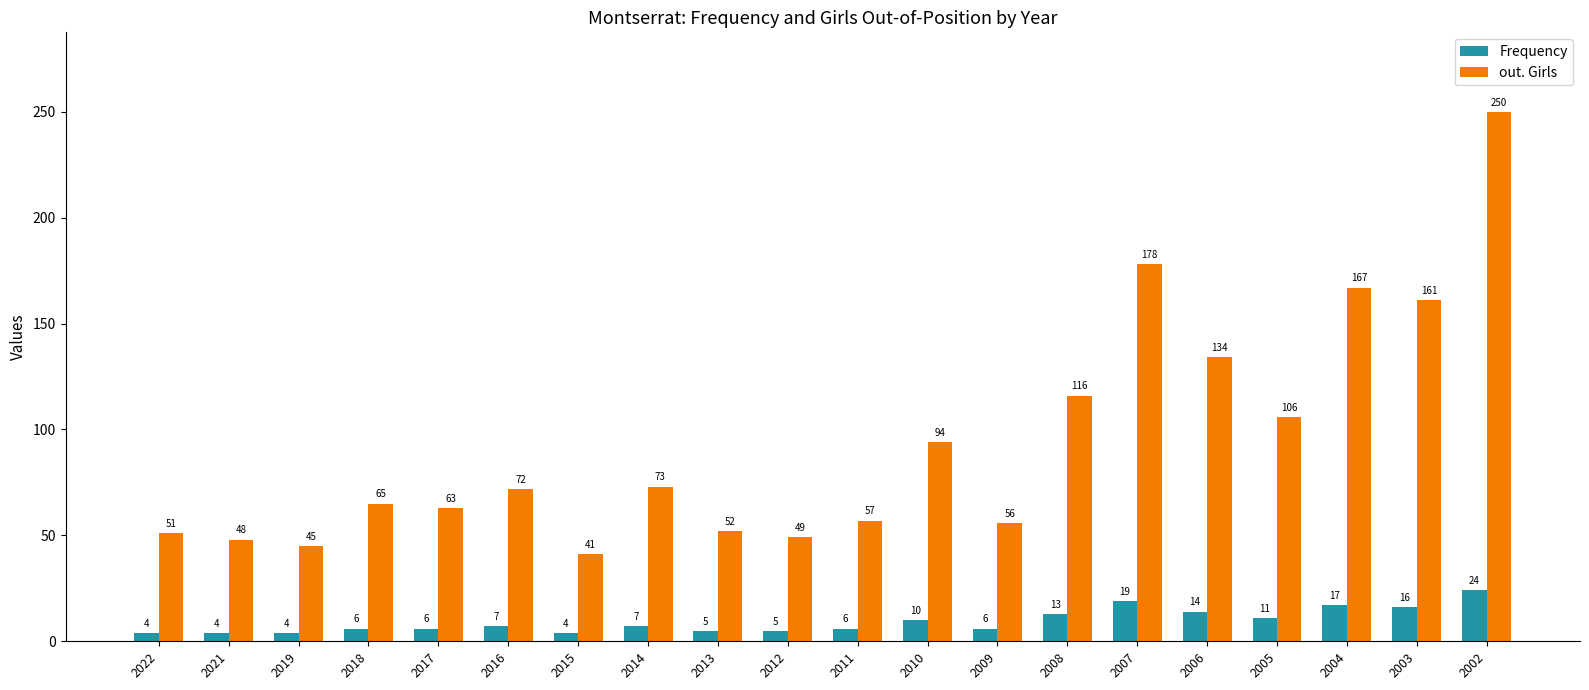

Which series has the widest spread of values?

out. Girls